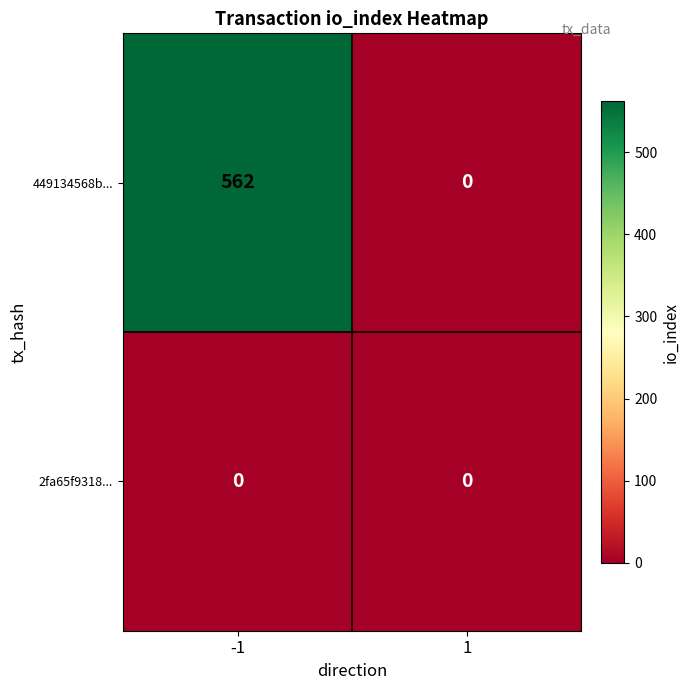

Which series changed the most between -1 and 1?

449134568b...